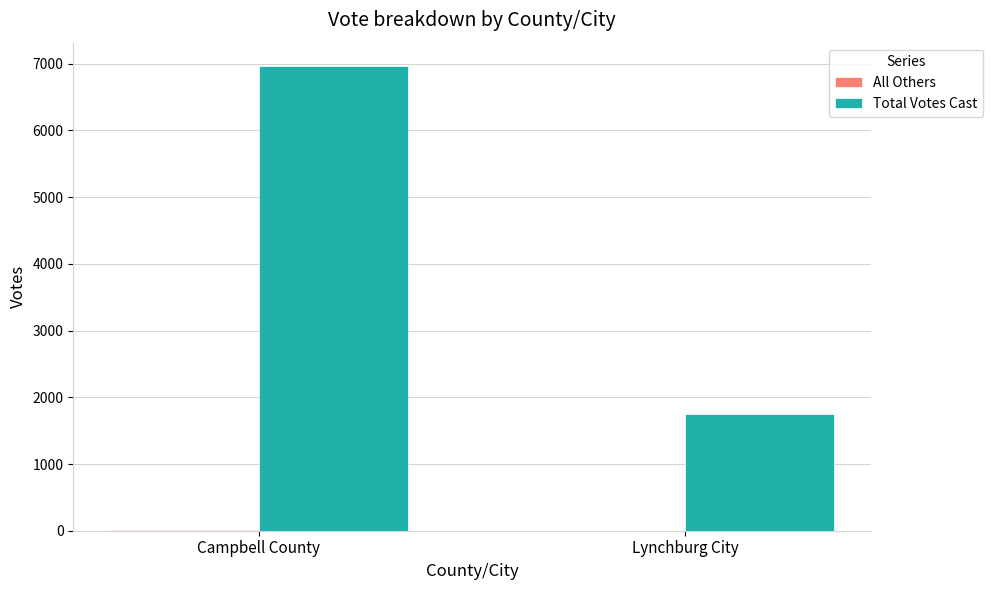

Which series has the largest total across all categories?

Total Votes Cast